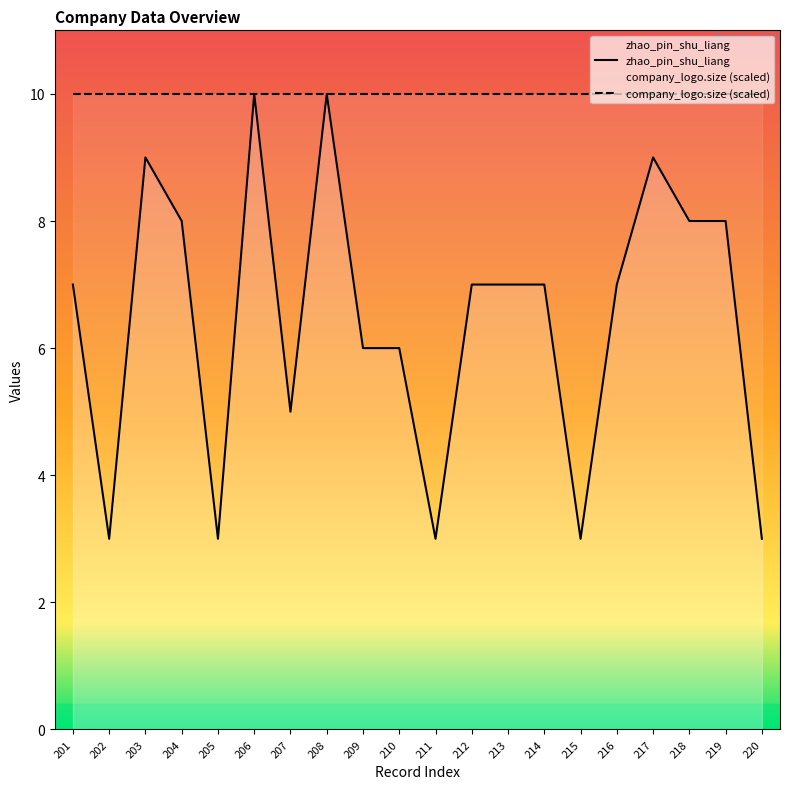

Which label corresponds to the largest value in the chart?

206